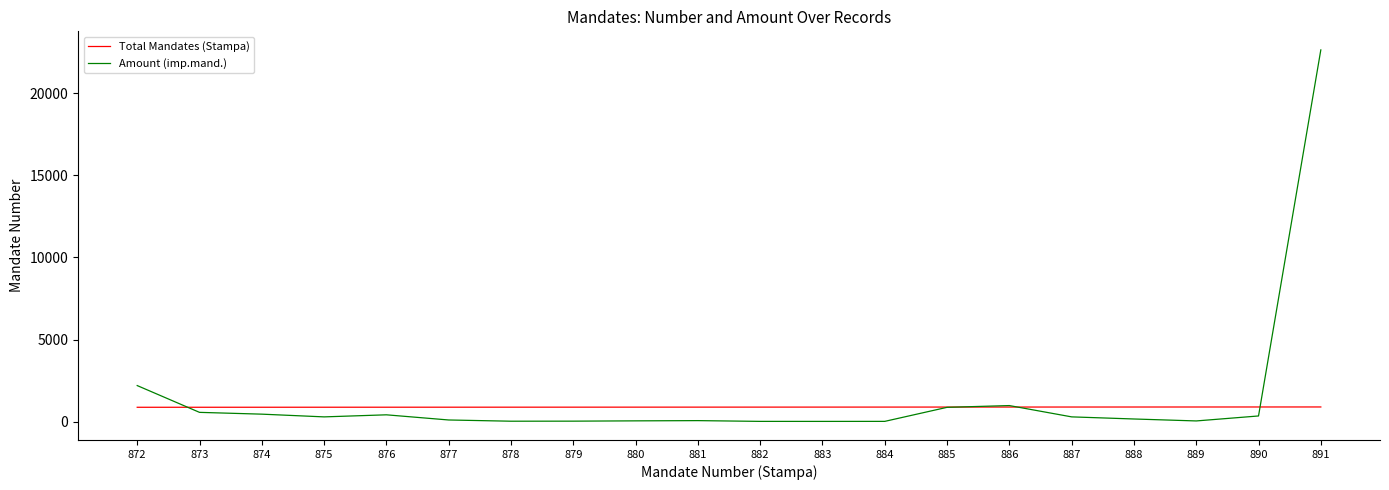

The Total Mandates (Stampa) series shows 882.0 at 882. True or false?

True